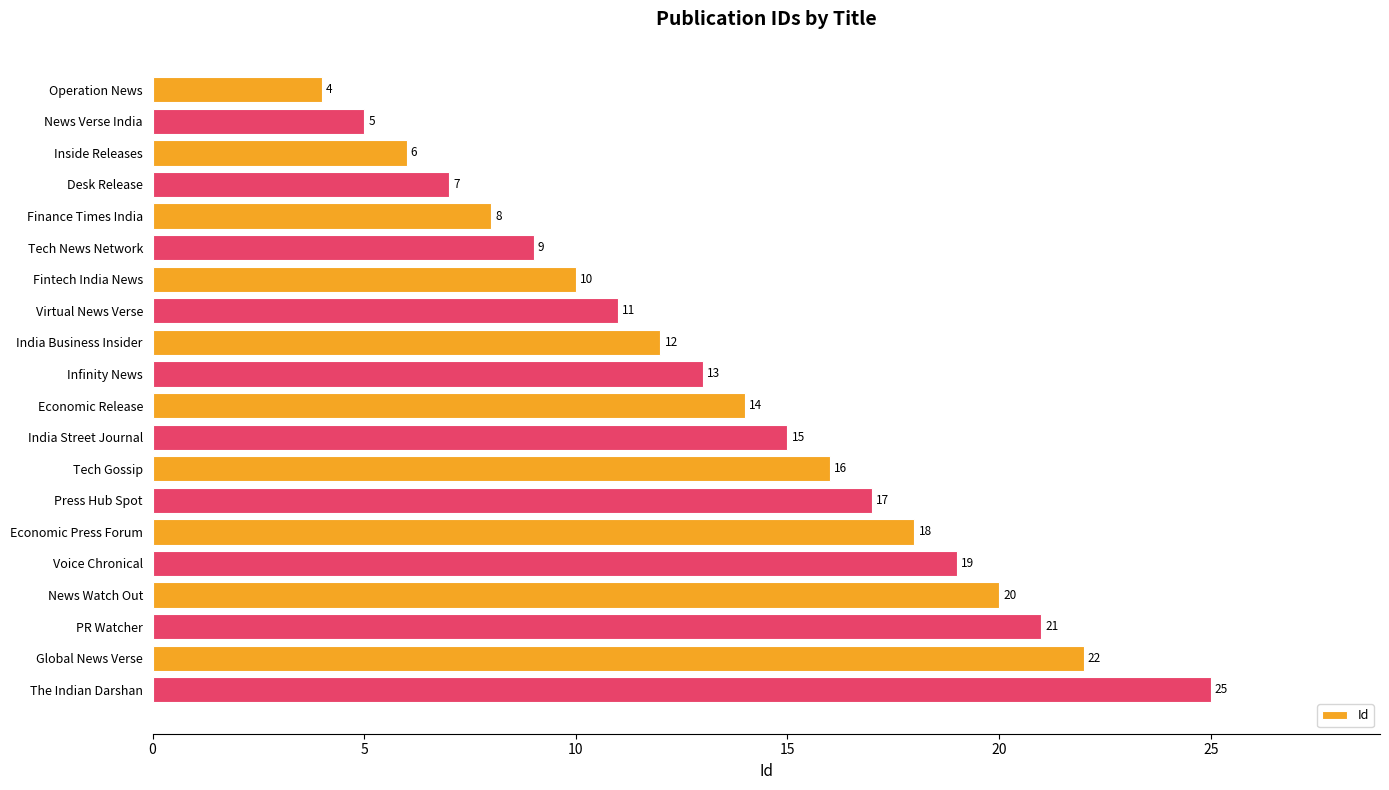

Reading top to bottom, list all the values displayed in this chart.

Operation News=4	News Verse India=5	Inside Releases=6	Desk Release=7	Finance Times India=8	Tech News Network=9	Fintech India News=10	Virtual News Verse=11	India Business Insider=12	Infinity News=13	Economic Release=14	India Street Journal=15	Tech Gossip=16	Press Hub Spot=17	Economic Press Forum=18	Voice Chronical=19	News Watch Out=20	PR Watcher=21	Global News Verse=22	The Indian Darshan=25